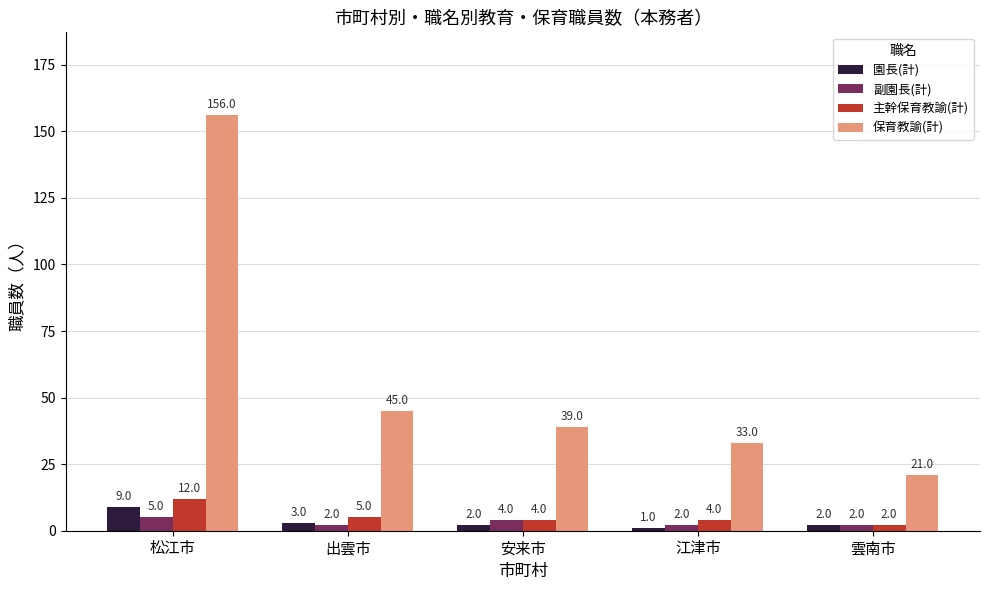

Which category has the lowest value across all series?

江津市